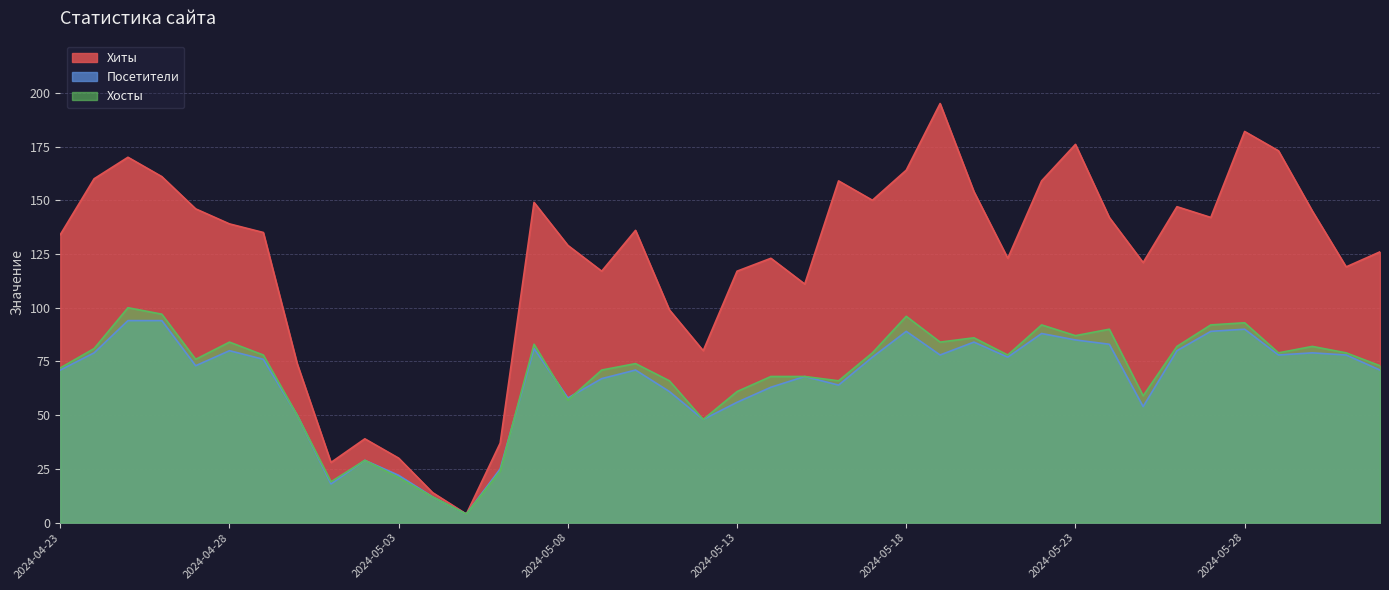

At which category does Посетители reach its first local valley?

2024-04-27